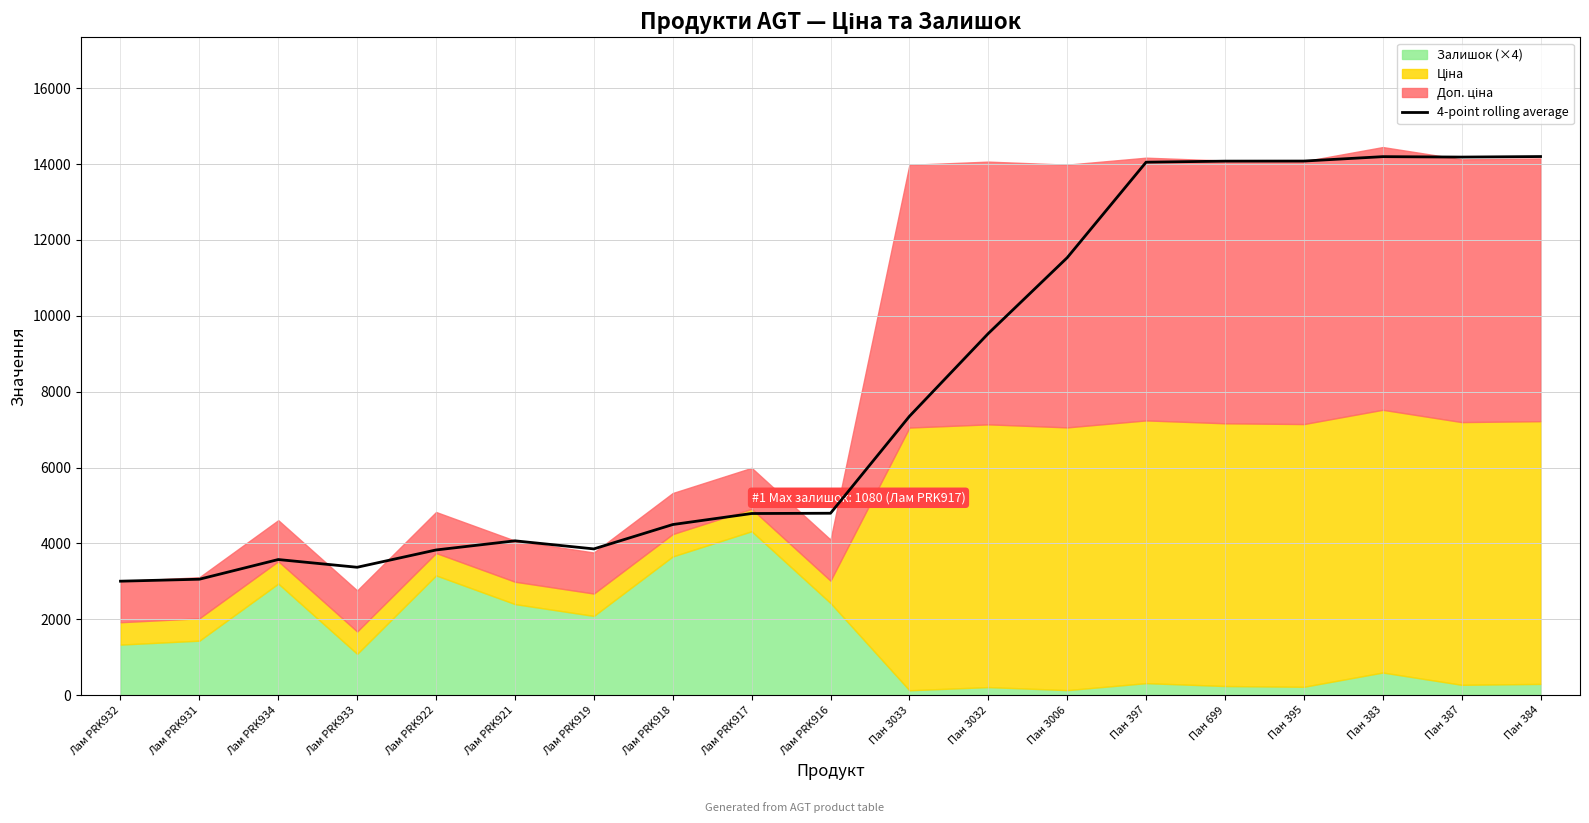

Approximately how many times larger is the value at Лам PRK921 compared to Пан 387?

0.3